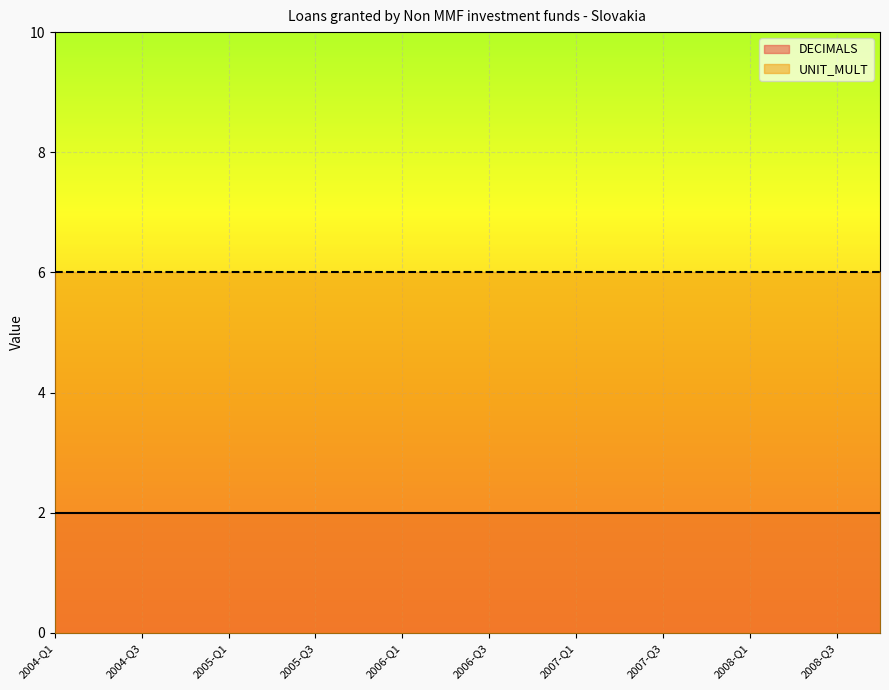

Between 2007-Q3 and 2008-Q1, which is larger?

2007-Q3